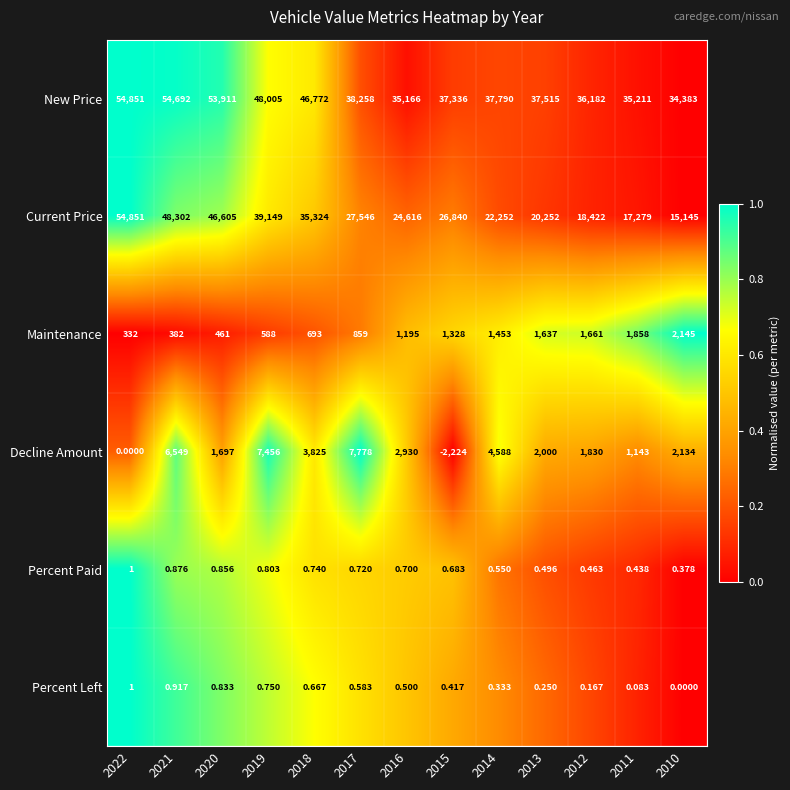

At 2017, list the series in order from largest to smallest.

New Price, Current Price, Decline Amount, Maintenance, Percent Paid, Percent Left